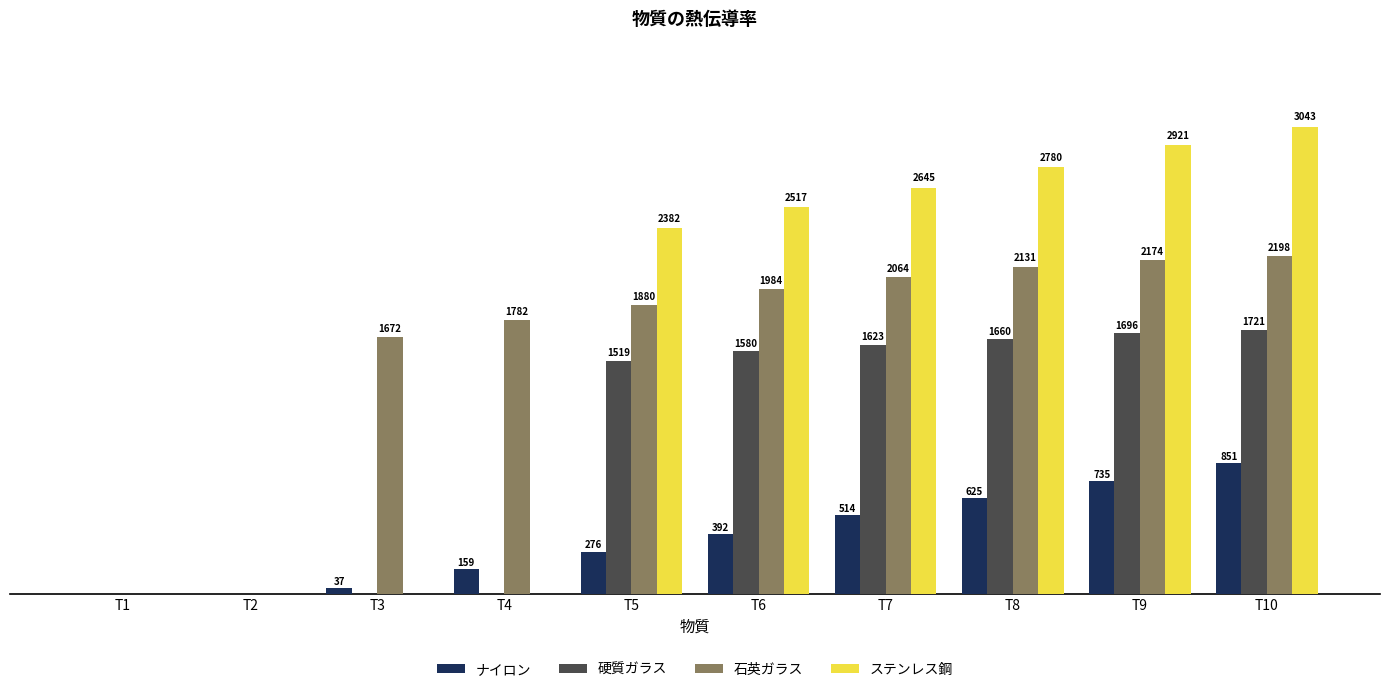

Where does the ナイロン series first go above 391?

T6